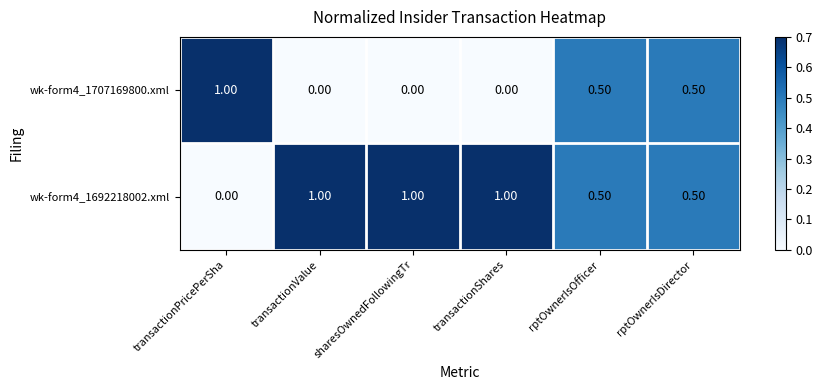

What is the difference between the maximum and second lowest values in the wk-form4_1692218002.xml series?

0.5